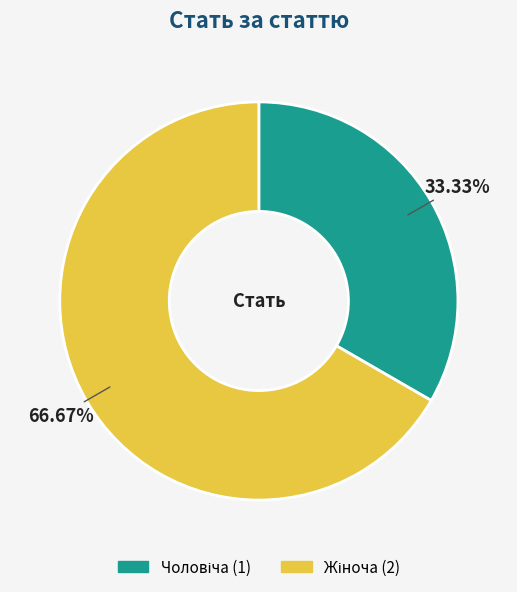

Does any single category account for the majority?

Yes